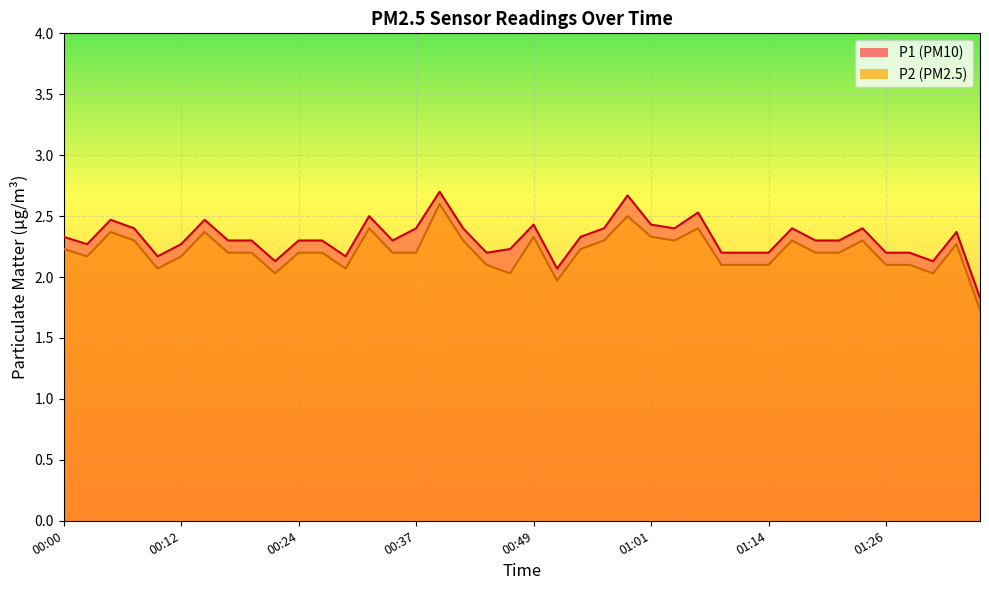

Where is the first local maximum for P1?

00:05